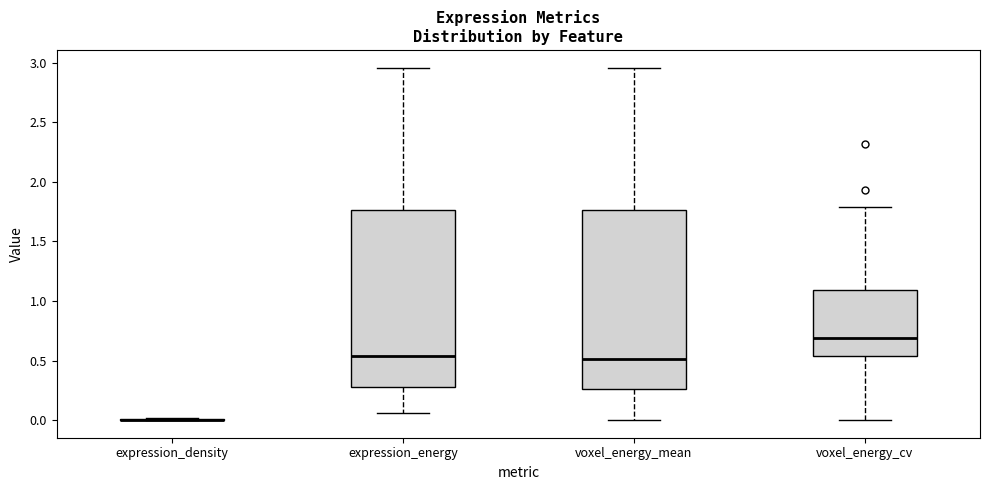

Reading left to right, read every box against the y-axis: the position of its median line, the range the box covers, and the ends of its whiskers. The values are not printed on the chart, so give them approximately, as read against the axis.

expression_density: box collapsed to a line at 0.00, whiskers 0.00 to 0.00
expression_energy: median 0.55, box 0.30 to 1.75, whiskers 0.05 to 2.95
voxel_energy_mean: median 0.50, box 0.25 to 1.75, whiskers 0.00 to 2.95
voxel_energy_cv: median 0.70, box 0.55 to 1.10, whiskers 0.00 to 1.80